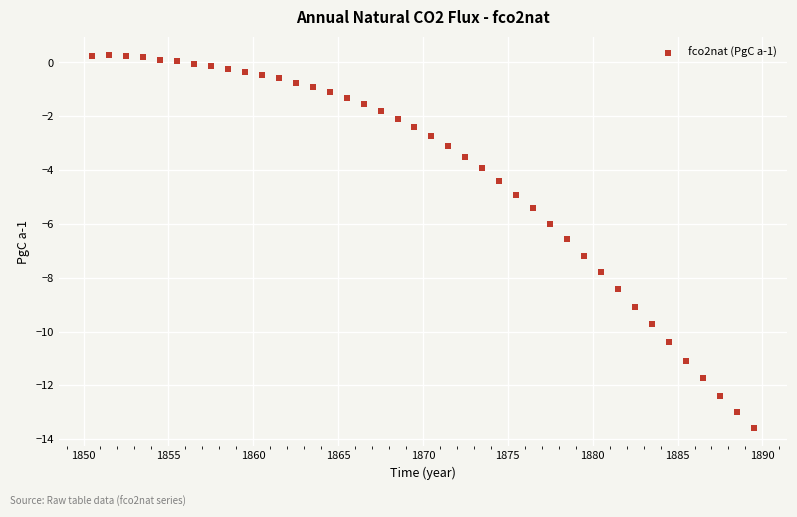

What is the range of Y values (max minus min)?

13.8